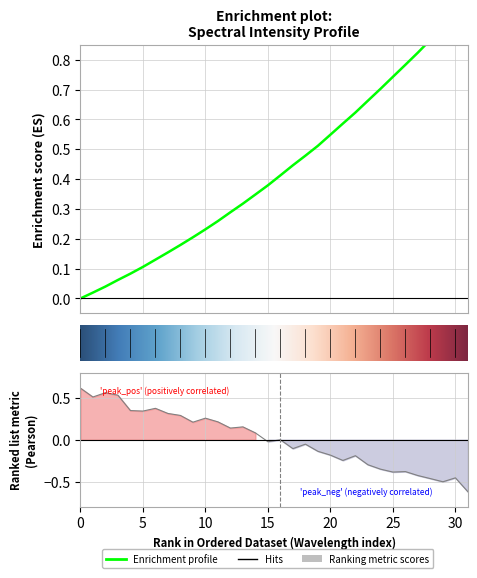

What is the difference between the maximum and minimum values?

1.0